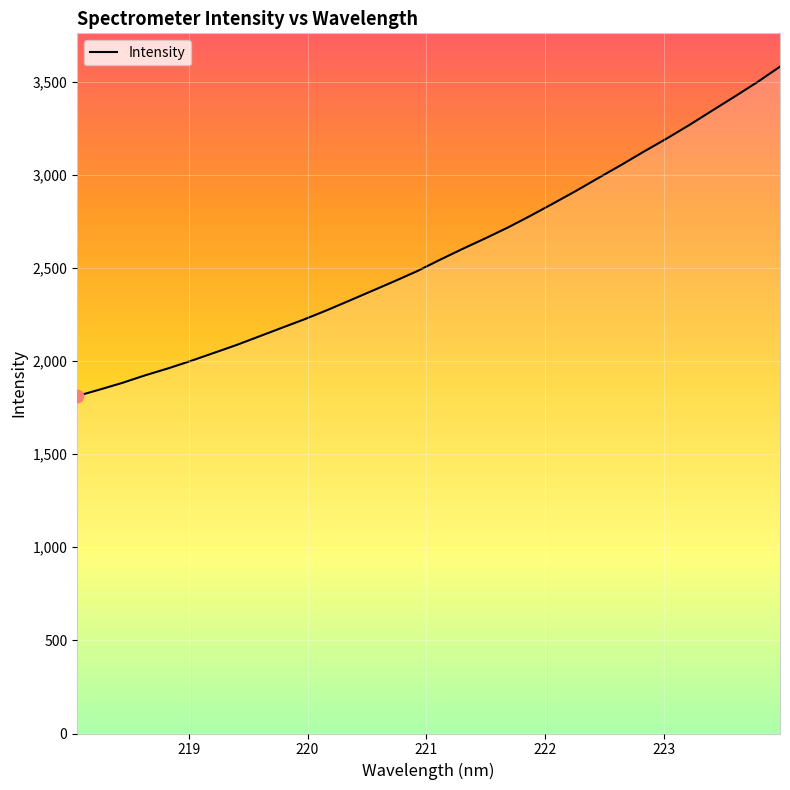

What is the minimum value shown in the chart?

1811.9